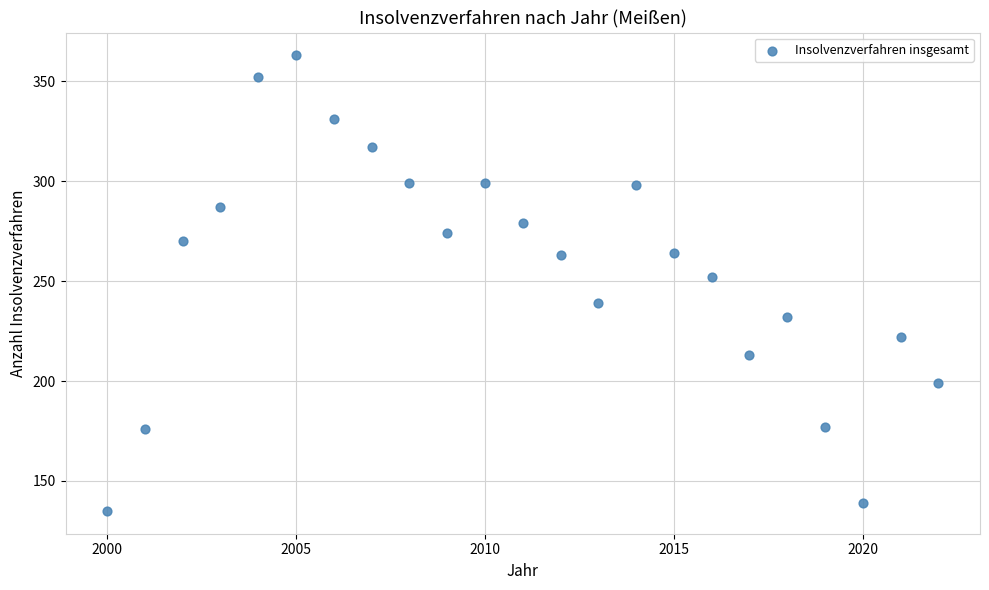

What Y value in the scatter plot is closest to 249?

252